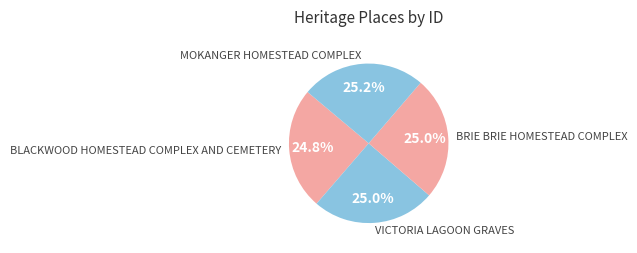

What portion of the pie excludes VICTORIA LAGOON GRAVES?

75.0%